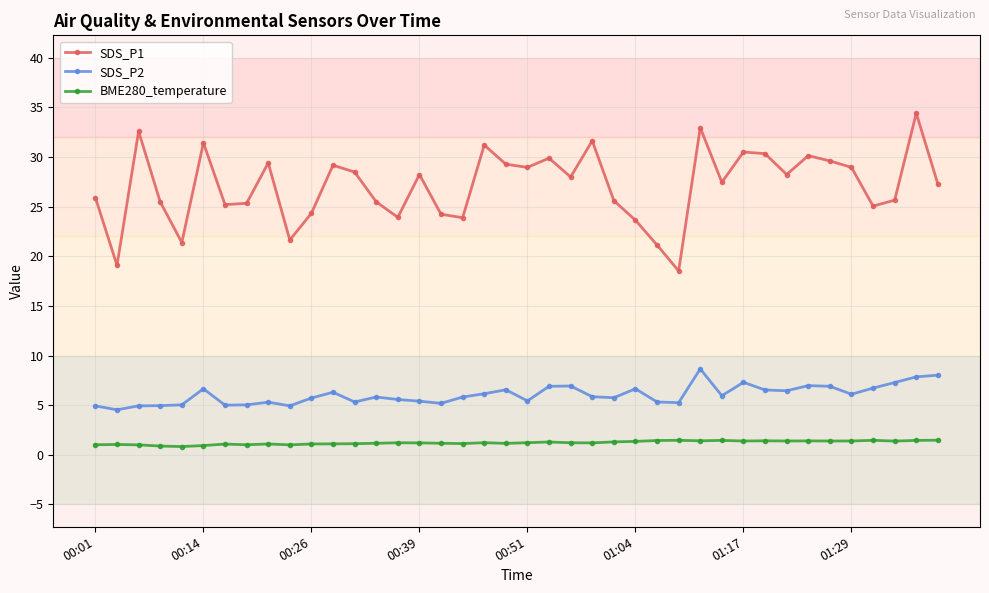

True or false: SDS_P1 and BME280_temperature intersect in this chart.

False